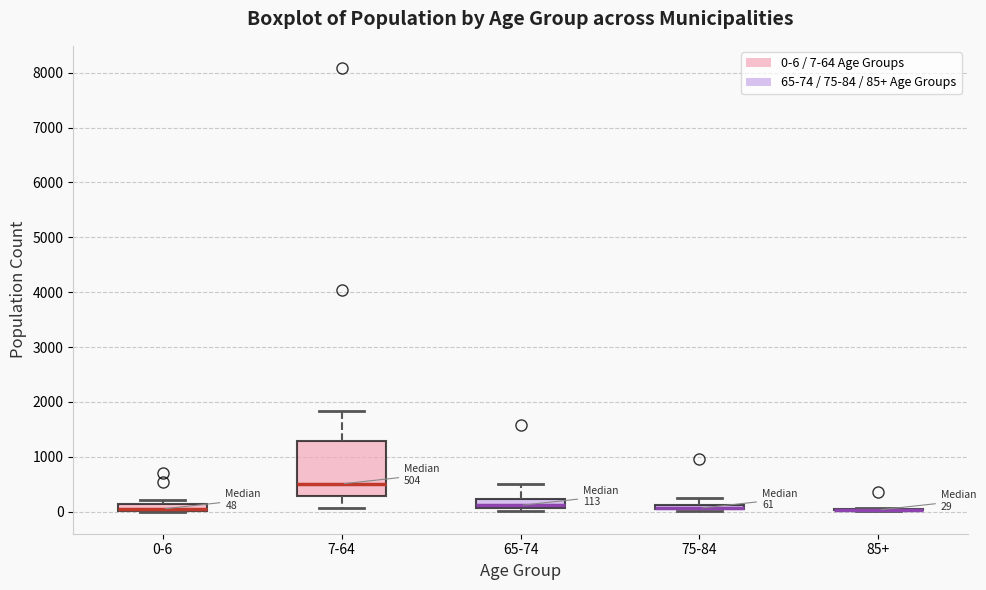

Which box is the tallest, from its lower edge to its upper edge?

7-64